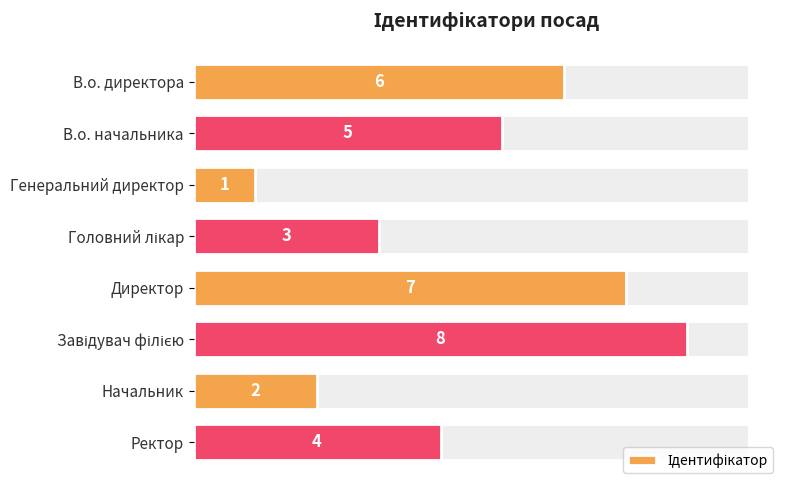

What is the sum of all values?

36